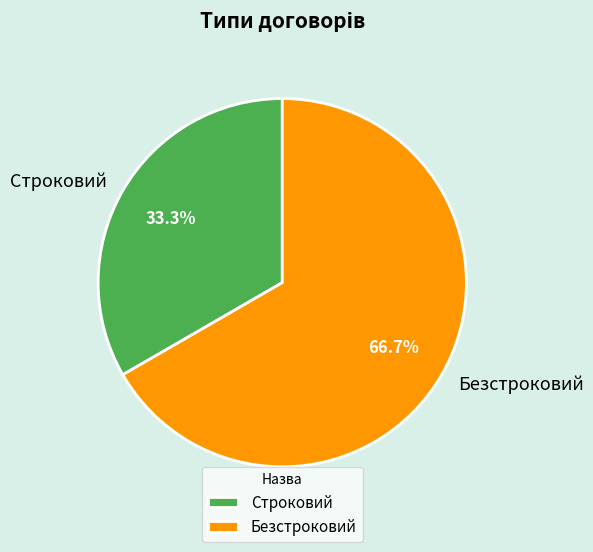

What is the majority slice?

Безстроковий